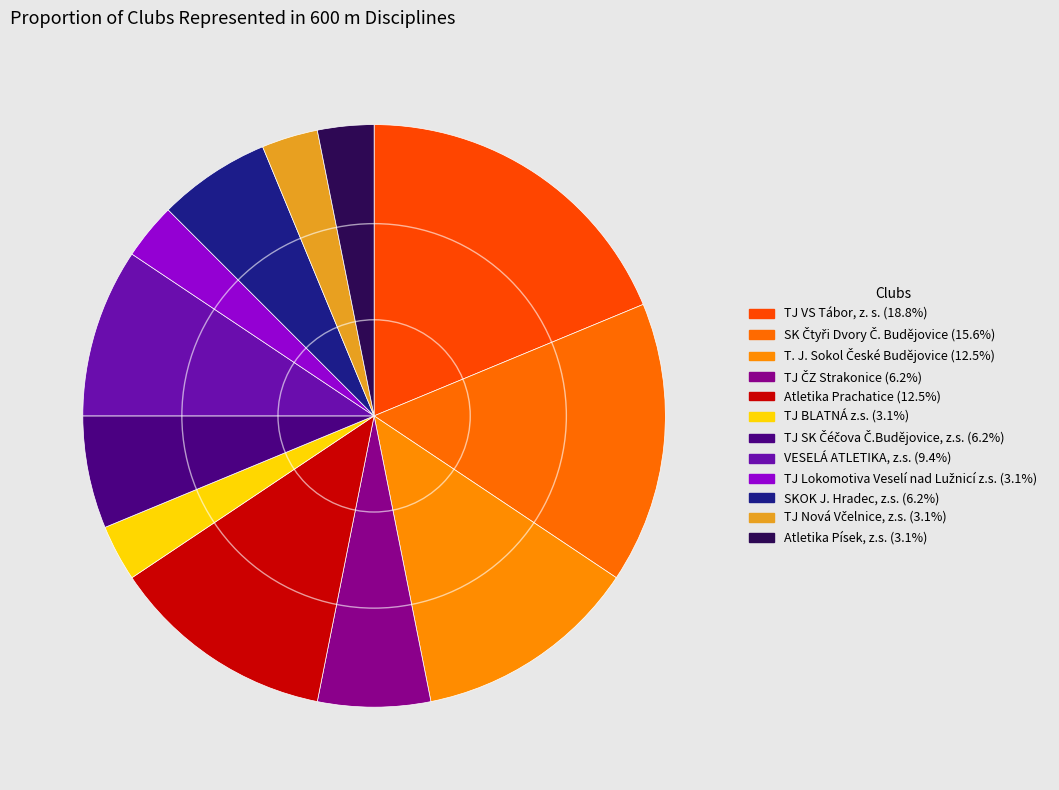

How many slices are in this pie chart?

12